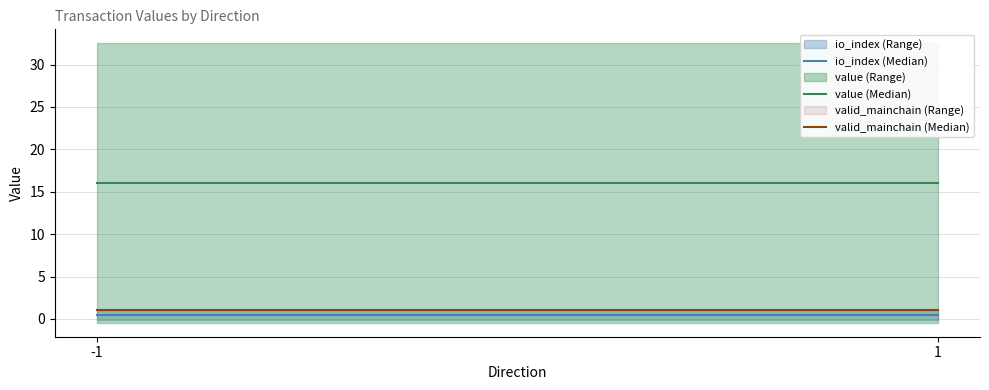

Reading left to right, list all the values displayed in this chart.

io_index (Median): 0.5	0.5
value (Median): 16.0	16.0
valid_mainchain (Median): 1.0	1.0